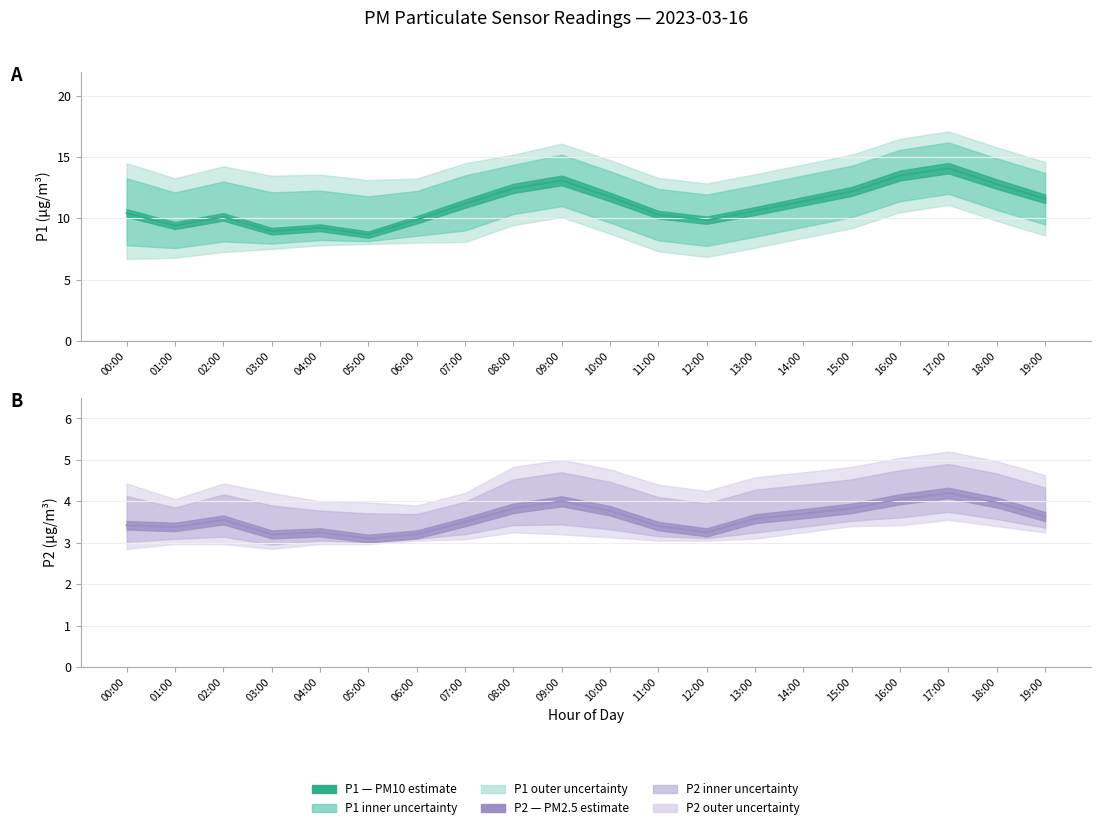

Reading left to right, transcribe all the data shown in this chart.

P1: 10.4	9.4	10.1	8.9	9.2	8.7	9.9	11.2	12.4	13.1	11.8	10.3	9.8	10.6	11.4	12.2	13.5	14.1	12.8	11.6
P1_upper: 14.5	13.3	14.2	13.5	13.6	13.1	13.2	14.5	15.2	16.1	14.8	13.3	12.8	13.6	14.4	15.2	16.5	17.1	15.8	14.6
P1_lower: 6.7	6.8	7.2	7.5	7.8	7.9	8.0	8.1	9.4	10.1	8.8	7.3	6.8	7.6	8.4	9.2	10.5	11.1	9.8	8.6
P2: 3.4	3.4	3.5	3.2	3.2	3.1	3.2	3.5	3.8	4.0	3.8	3.4	3.2	3.6	3.7	3.8	4.0	4.2	4.0	3.6
P2_upper: 4.4	4.0	4.4	4.2	4.0	4.0	3.9	4.2	4.8	5.0	4.8	4.4	4.2	4.6	4.7	4.8	5.0	5.2	5.0	4.6
P2_lower: 2.9	3.0	3.0	2.9	3.0	3.0	3.0	3.1	3.2	3.2	3.1	3.0	3.0	3.1	3.2	3.4	3.4	3.5	3.4	3.2